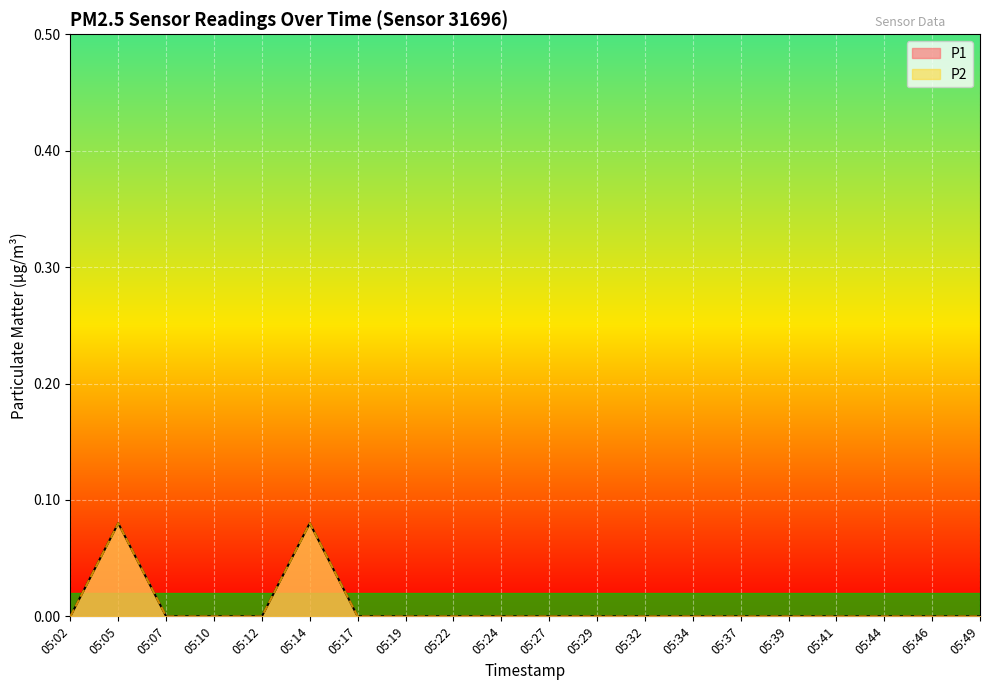

List the labels in order of P2 value, largest first.

05:05, 05:14, 05:02, 05:07, 05:10, 05:12, 05:17, 05:19, 05:22, 05:24, 05:27, 05:29, 05:32, 05:34, 05:37, 05:39, 05:41, 05:44, 05:46, 05:49